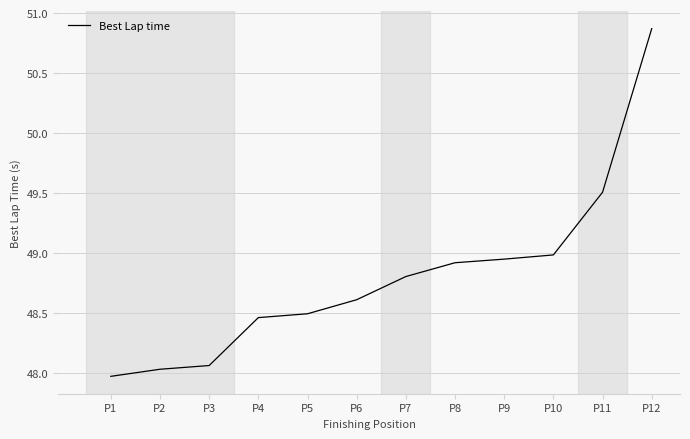

What is the change in value from P3 to P11?

+1.4